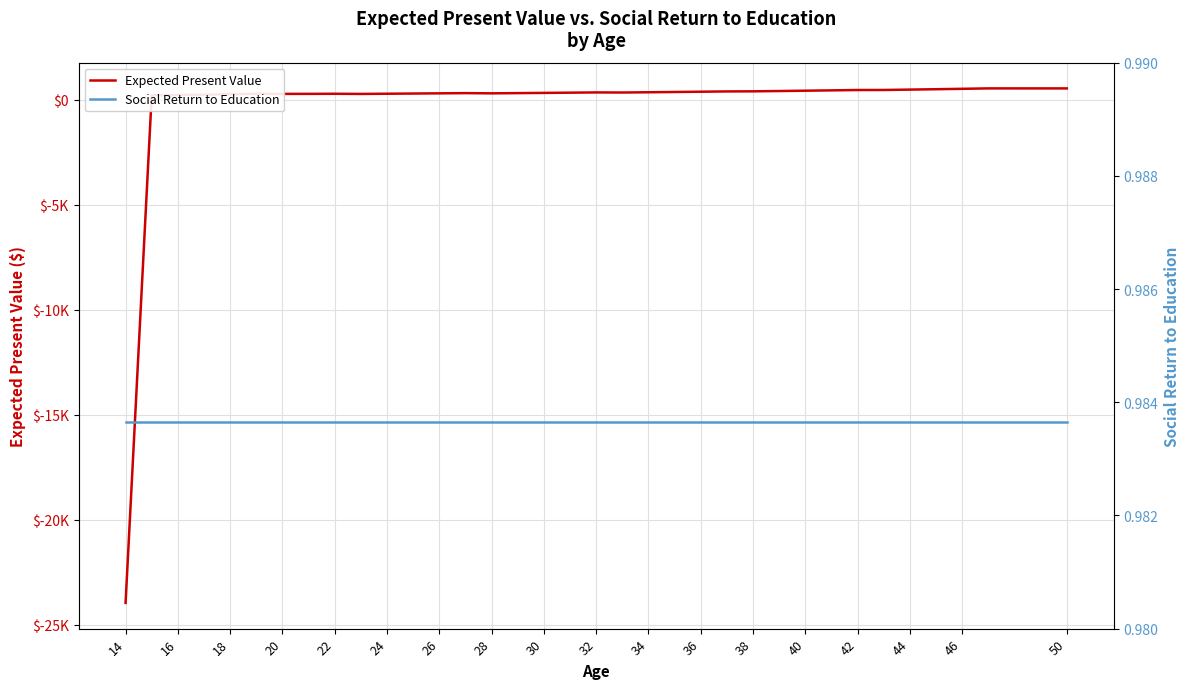

True or false: Social Return to Education has more than 1 points higher than both neighbors.

False